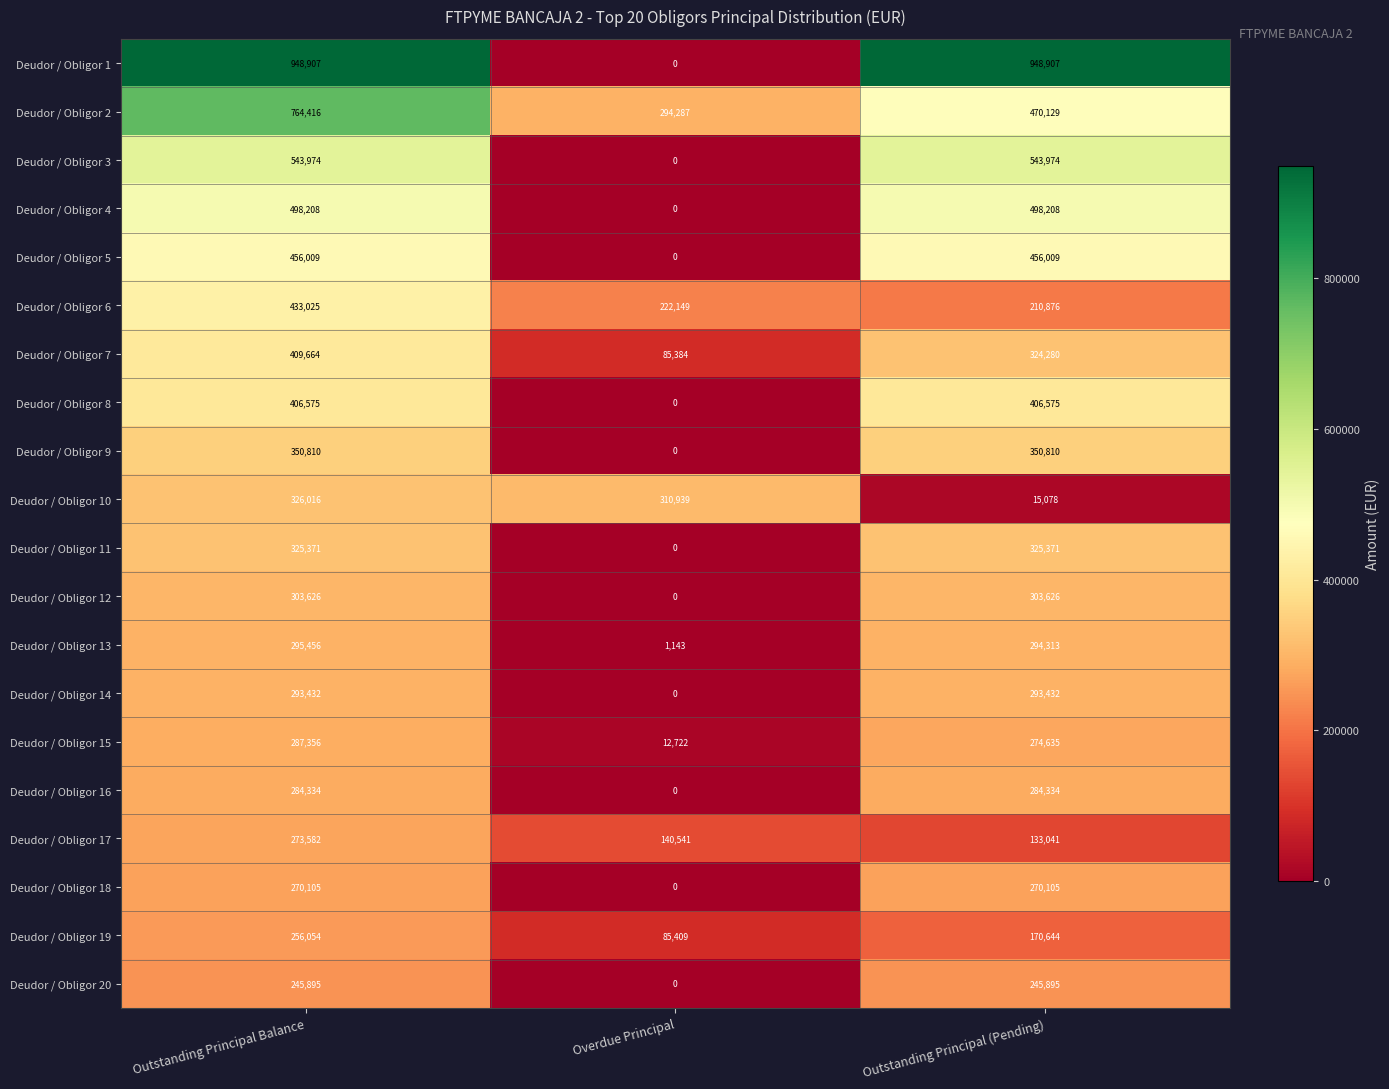

At which category is the sum across all series the highest?

Outstanding Principal Balance